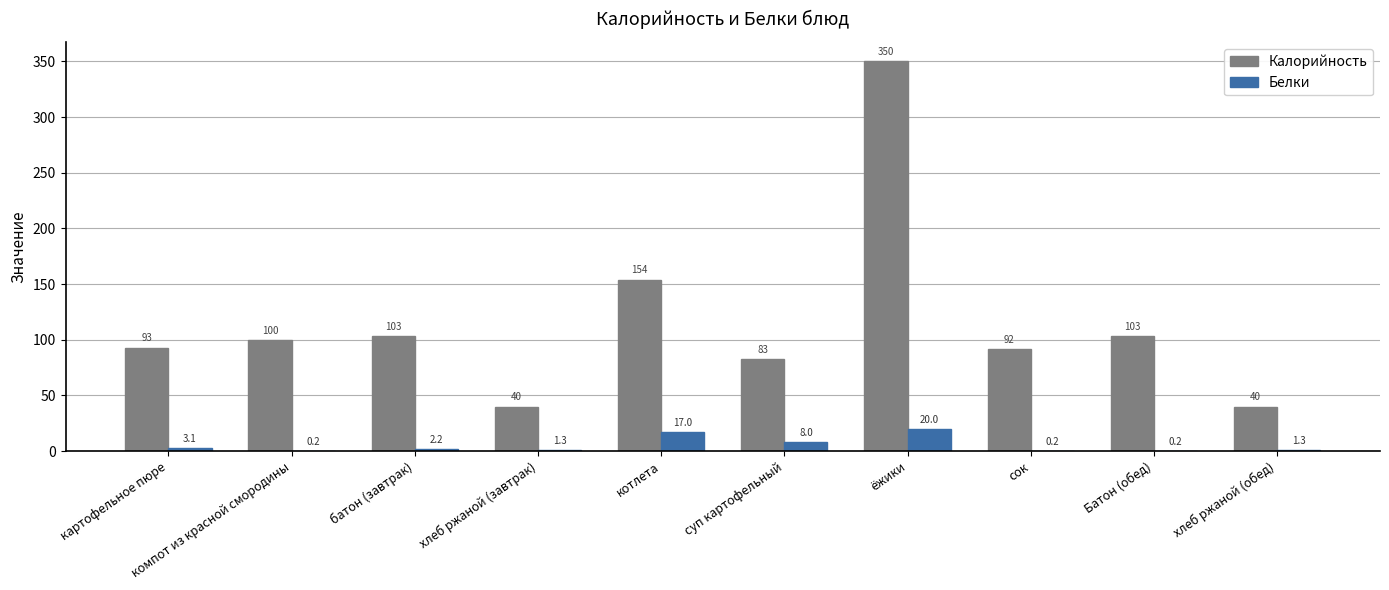

Reading left to right, what are all the values shown in this chart?

Калорийность: 93.0	100.0	103.0	40.0	154.0	83.0	350.0	92.0	103.0	40.0
Белки: 3.1	0.2	2.2	1.3	17.0	8.0	20.0	0.2	0.2	1.3